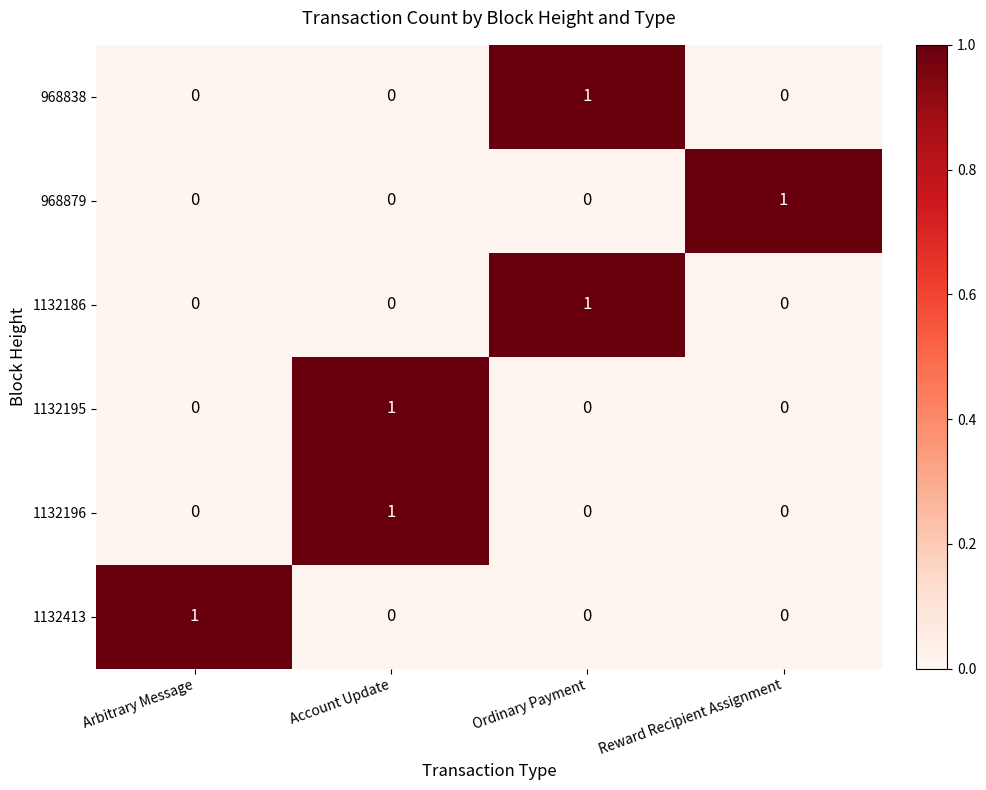

Reading left to right, extract all data points from this chart.

968838: Arbitrary Message=0	Account Update=0	Ordinary Payment=1	Reward Recipient Assignment=0
968879: Arbitrary Message=0	Account Update=0	Ordinary Payment=0	Reward Recipient Assignment=1
1132186: Arbitrary Message=0	Account Update=0	Ordinary Payment=1	Reward Recipient Assignment=0
1132195: Arbitrary Message=0	Account Update=1	Ordinary Payment=0	Reward Recipient Assignment=0
1132196: Arbitrary Message=0	Account Update=1	Ordinary Payment=0	Reward Recipient Assignment=0
1132413: Arbitrary Message=1	Account Update=0	Ordinary Payment=0	Reward Recipient Assignment=0